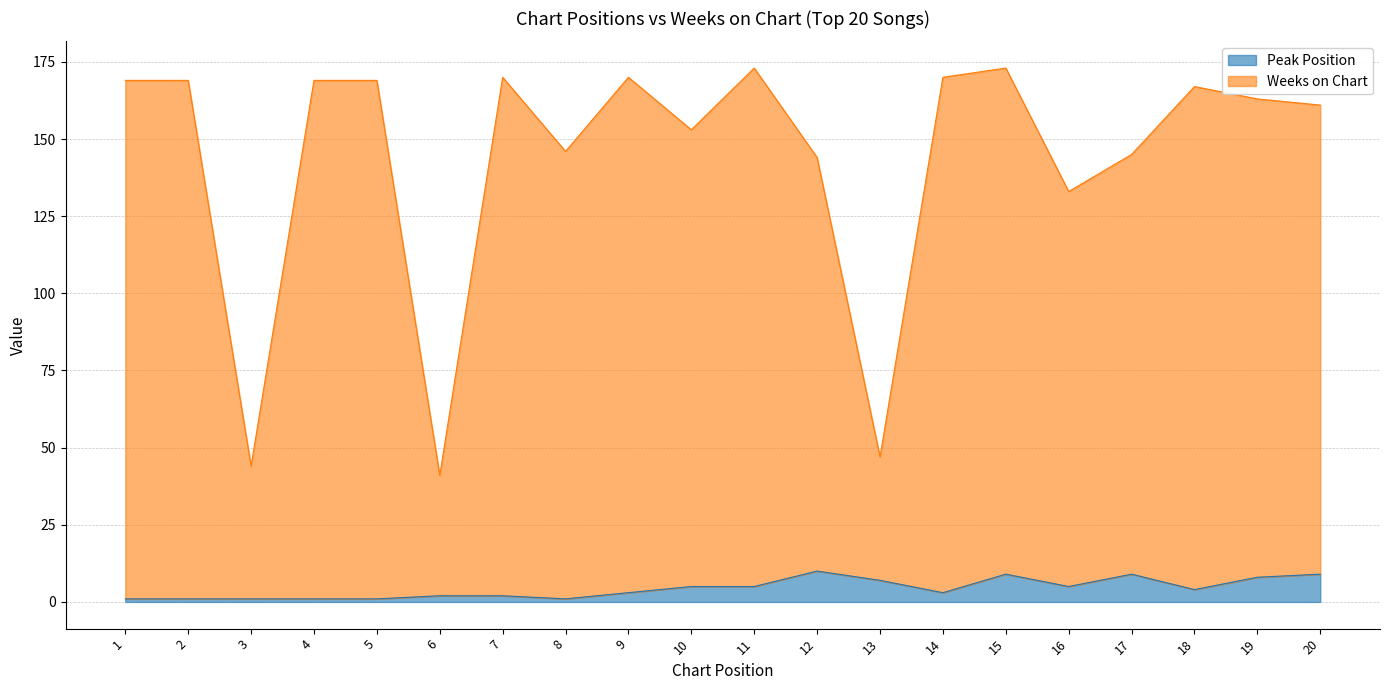

Count the number of categories in the chart.

20